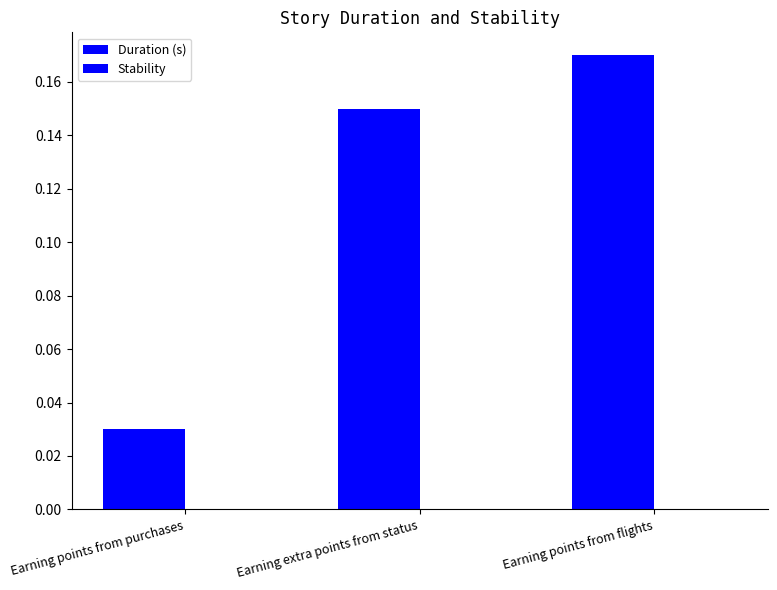

Which label corresponds to the smallest value in the chart?

Earning points from purchases